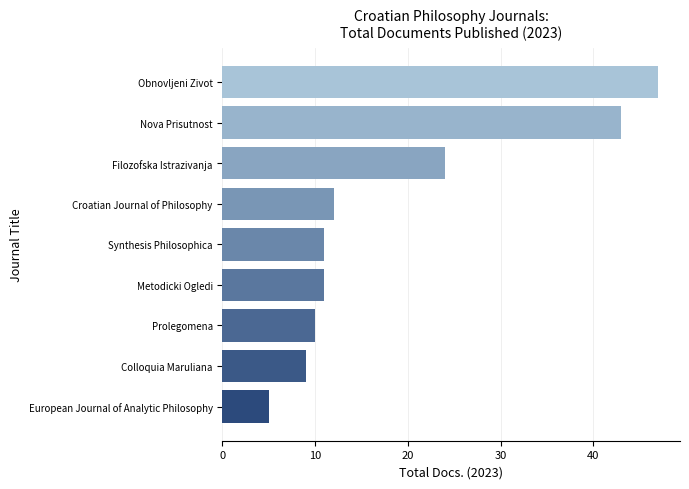

What is the sum of the values at Nova Prisutnost and European Journal of Analytic Philosophy?

48